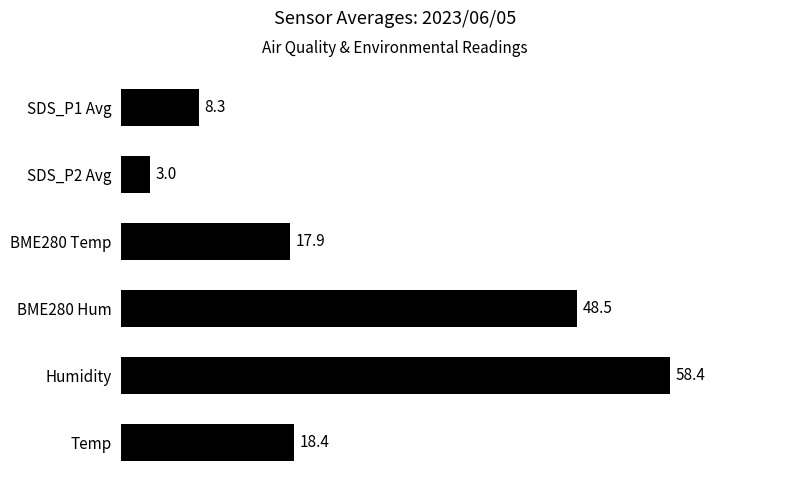

Reading top to bottom, list all the values displayed in this chart.

8.3	3.0	17.9	48.5	58.4	18.4